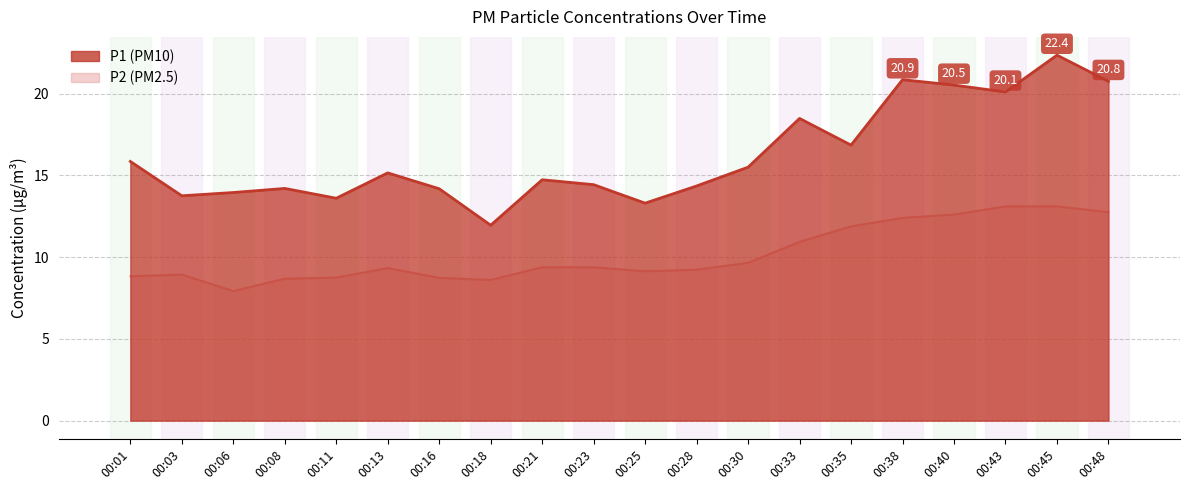

What is the value of the P2 point at the 17th from the left?

12.6